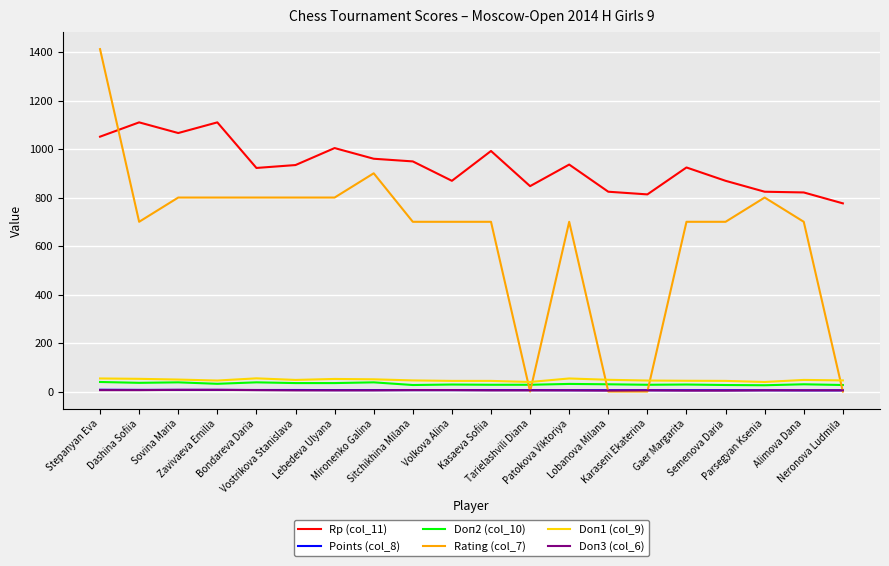

What is the spread (max minus min) of values at Volkova Alina?

863.0